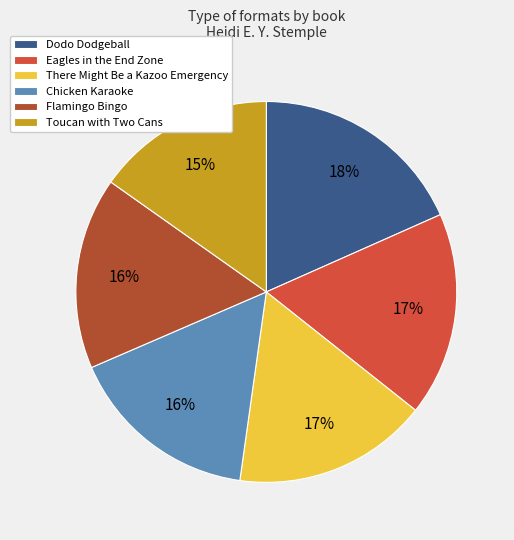

What percentage is the There Might Be a Kazoo Emergency slice, to the nearest percent?

17%